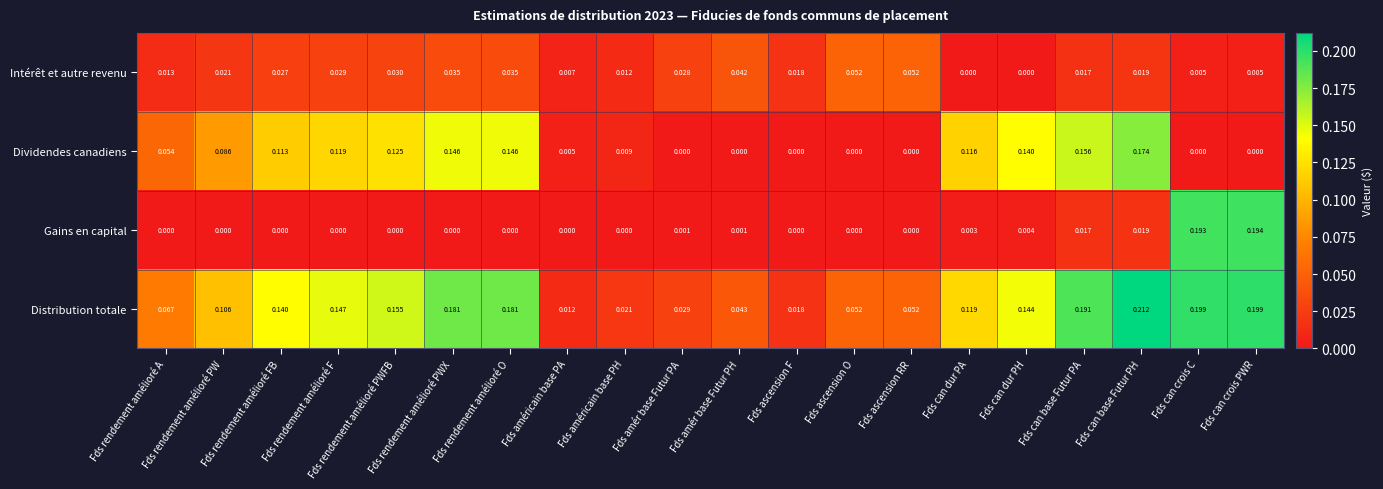

At how many categories does at least one series exceed 0?

20